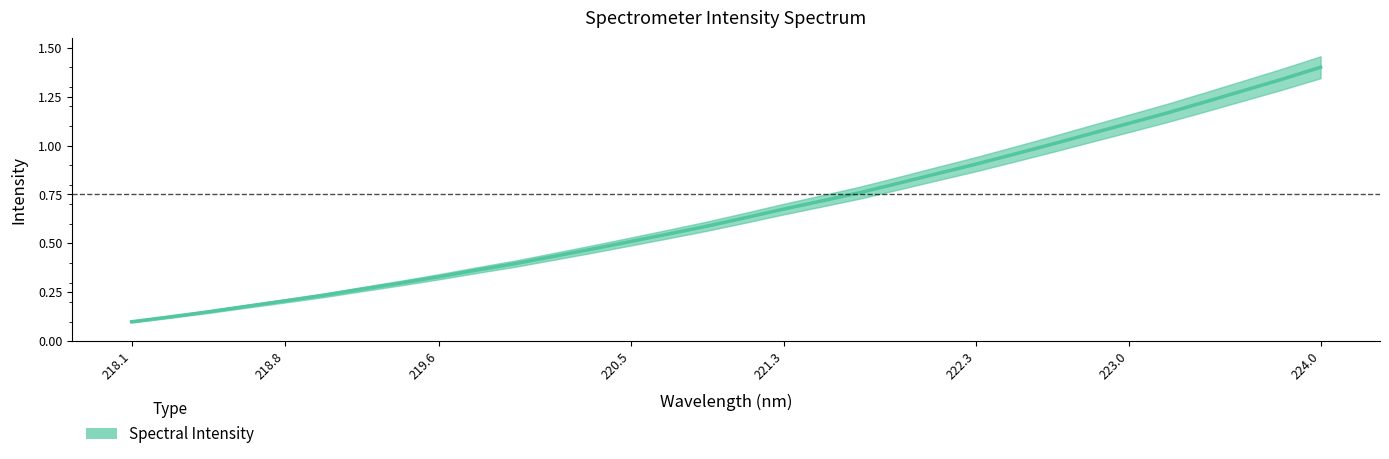

Reading right to left, what are all the values shown in this chart?

1.4	1.3	1.3	1.2	1.2	1.1	1.1	1.0	1.0	0.9	0.9	0.8	0.8	0.7	0.7	0.6	0.6	0.5	0.5	0.5	0.4	0.4	0.4	0.3	0.3	0.3	0.2	0.2	0.2	0.2	0.1	0.1